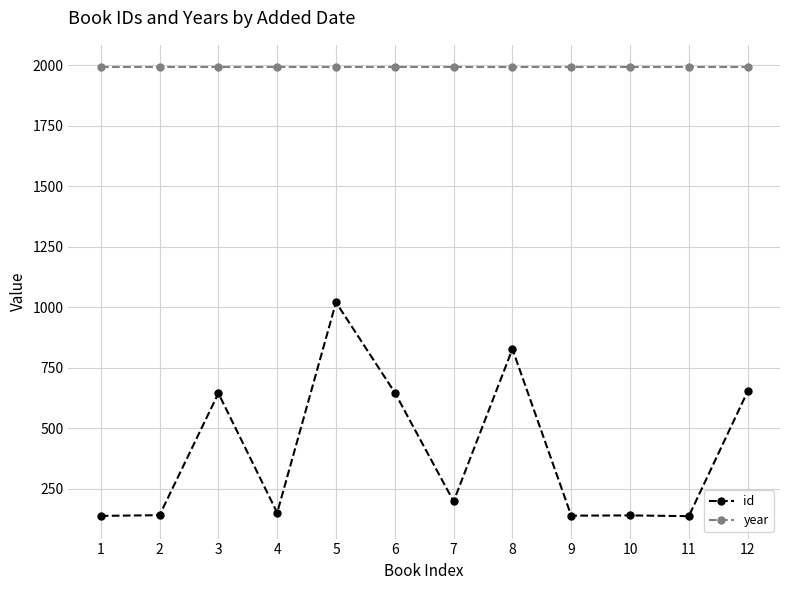

What is the value of the id point at the 5th from the left?

1020